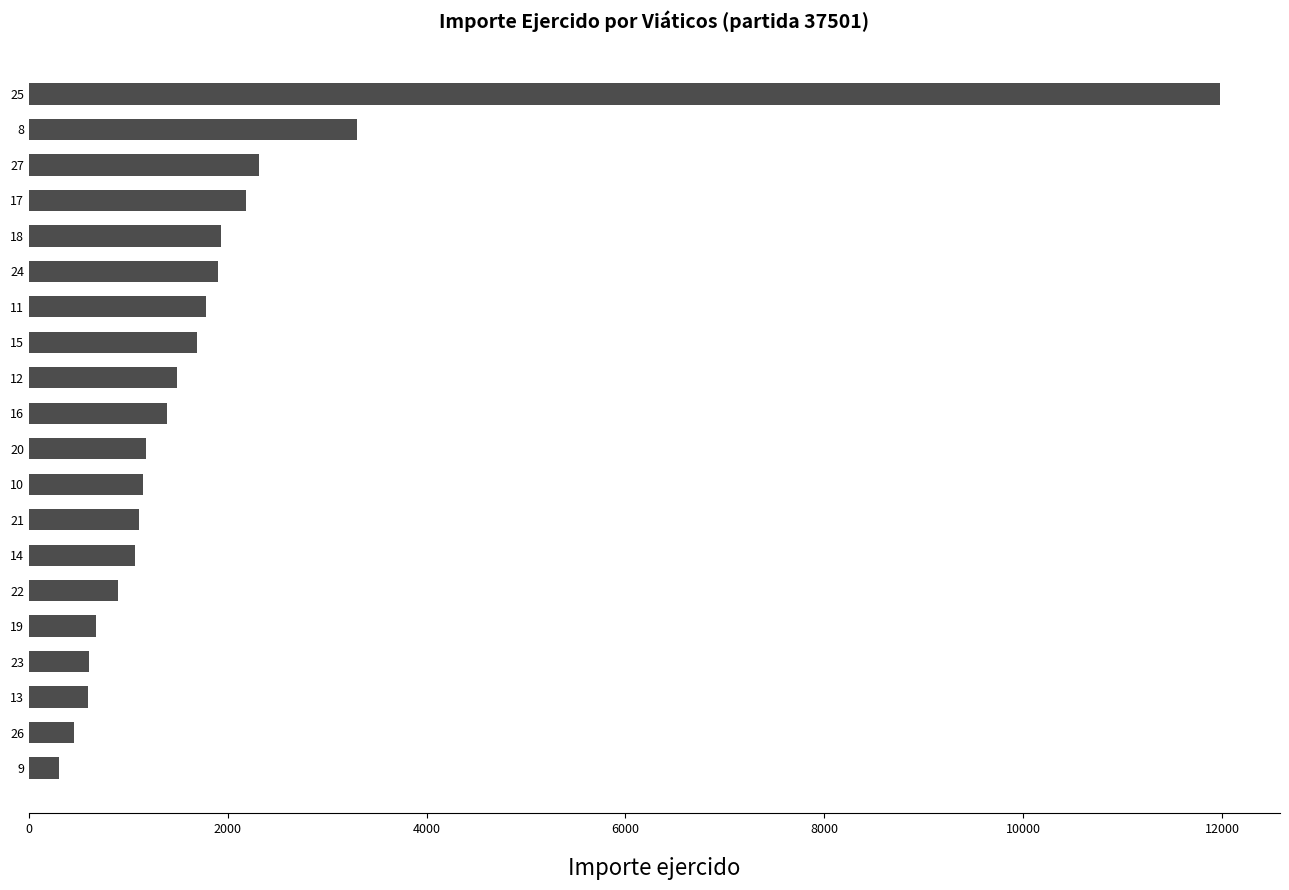

What is the value of the 19th bar from the top?

450.0